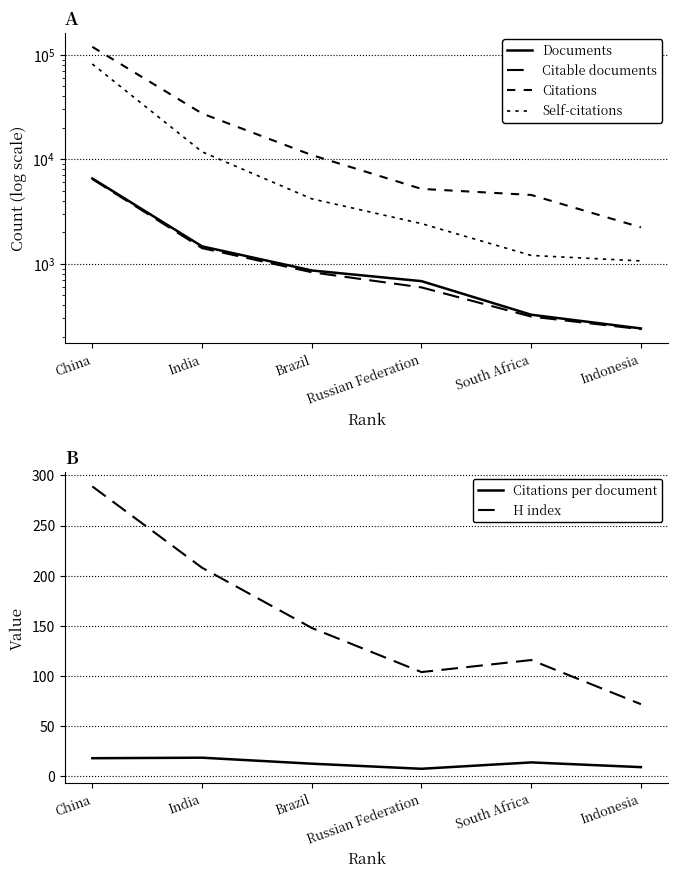

How many lines are shown in the chart?

6